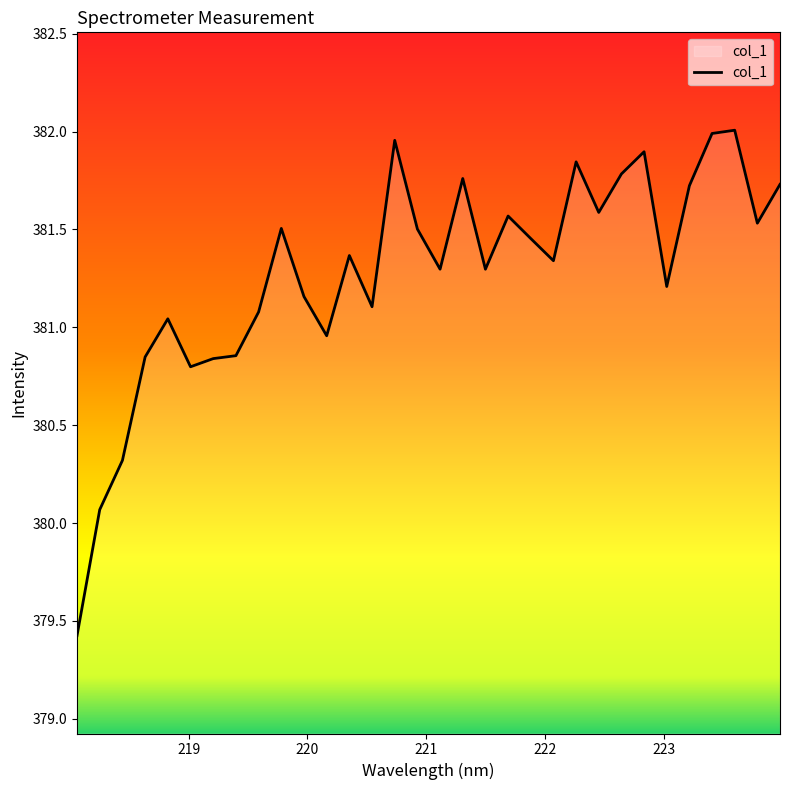

What is the difference between the maximum and minimum values?

2.6